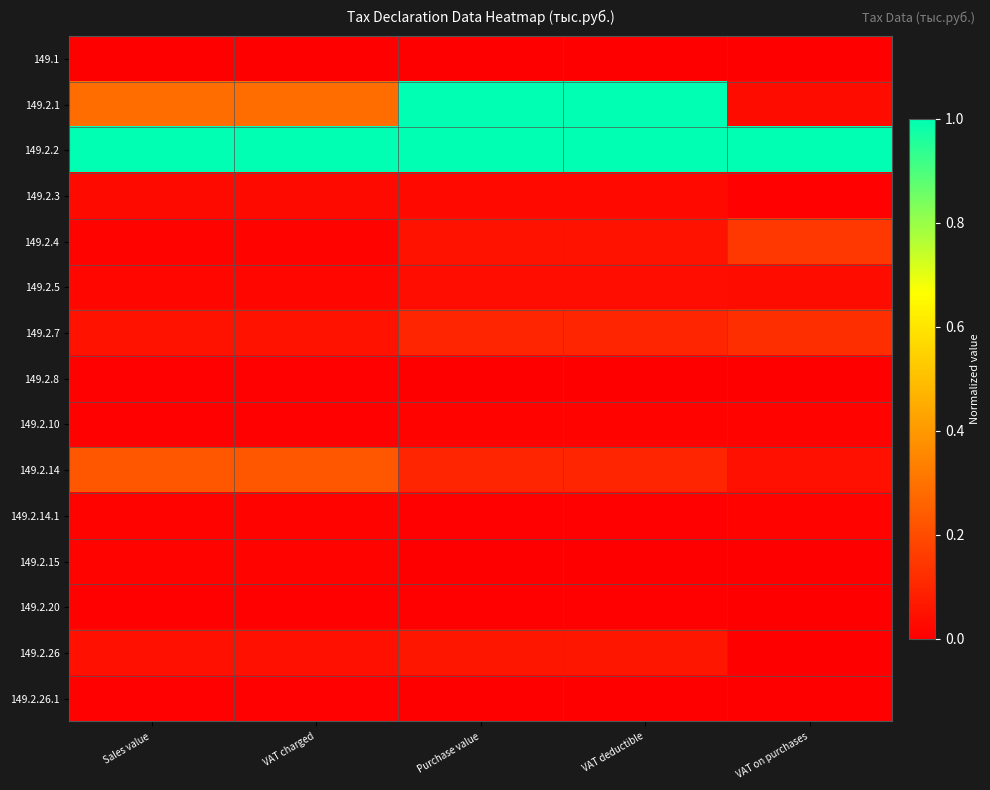

Reading right to left, list all the values displayed in this chart.

149.1: VAT on purchases=0.0	VAT deductible=0.0	Purchase value=0.0	VAT charged=0.0	Sales value=0.0
149.2.1: VAT on purchases=0.0	VAT deductible=1.0	Purchase value=1.0	VAT charged=0.3	Sales value=0.3
149.2.2: VAT on purchases=1.0	VAT deductible=1.0	Purchase value=1.0	VAT charged=1.0	Sales value=1.0
149.2.3: VAT on purchases=0.0	VAT deductible=0.0	Purchase value=0.0	VAT charged=0.0	Sales value=0.0
149.2.4: VAT on purchases=0.1	VAT deductible=0.0	Purchase value=0.0	VAT charged=0.0	Sales value=0.0
149.2.5: VAT on purchases=0.0	VAT deductible=0.0	Purchase value=0.0	VAT charged=0.0	Sales value=0.0
149.2.7: VAT on purchases=0.1	VAT deductible=0.1	Purchase value=0.1	VAT charged=0.0	Sales value=0.0
149.2.8: VAT on purchases=0.0	VAT deductible=0.0	Purchase value=0.0	VAT charged=0.0	Sales value=0.0
149.2.10: VAT on purchases=0.0	VAT deductible=0.0	Purchase value=0.0	VAT charged=0.0	Sales value=0.0
149.2.14: VAT on purchases=0.0	VAT deductible=0.1	Purchase value=0.1	VAT charged=0.2	Sales value=0.2
149.2.14.1: VAT on purchases=0.0	VAT deductible=0.0	Purchase value=0.0	VAT charged=0.0	Sales value=0.0
149.2.15: VAT on purchases=0.0	VAT deductible=0.0	Purchase value=0.0	VAT charged=0.0	Sales value=0.0
149.2.20: VAT on purchases=0.0	VAT deductible=0.0	Purchase value=0.0	VAT charged=0.0	Sales value=0.0
149.2.26: VAT on purchases=0.0	VAT deductible=0.1	Purchase value=0.1	VAT charged=0.0	Sales value=0.0
149.2.26.1: VAT on purchases=0.0	VAT deductible=0.0	Purchase value=0.0	VAT charged=0.0	Sales value=0.0